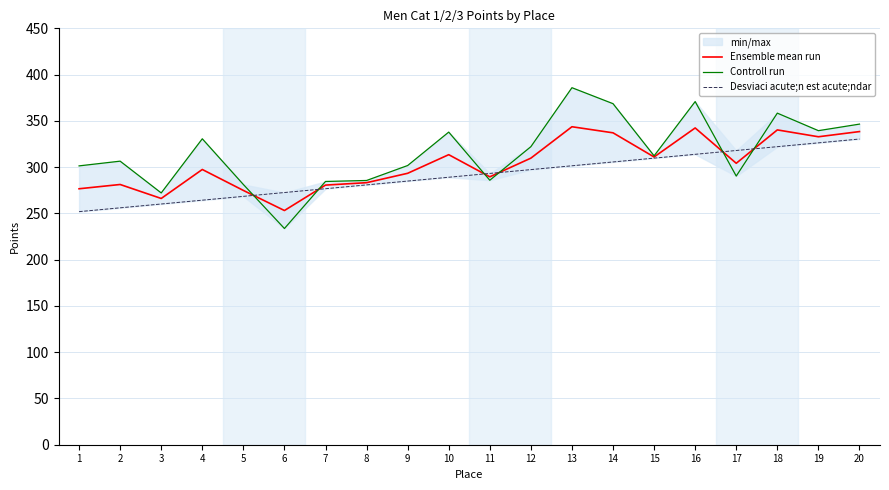

What is the difference between the Ensemble mean run values at 6 and 5?

21.7